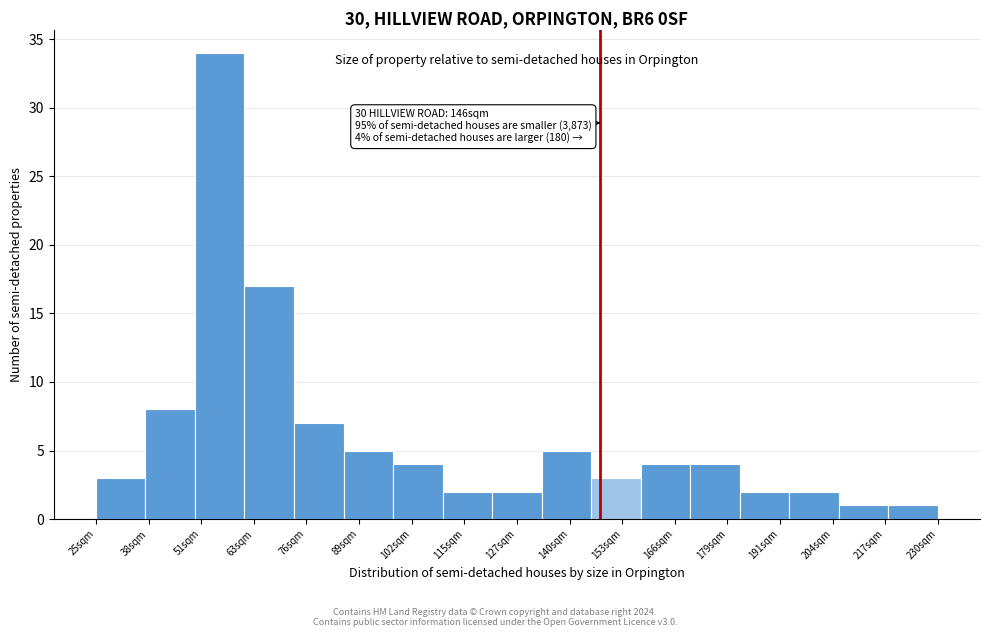

Reading right to left, extract all data points from this chart.

1	1	2	2	4	4	3	5	2	2	4	5	7	17	34	8	3